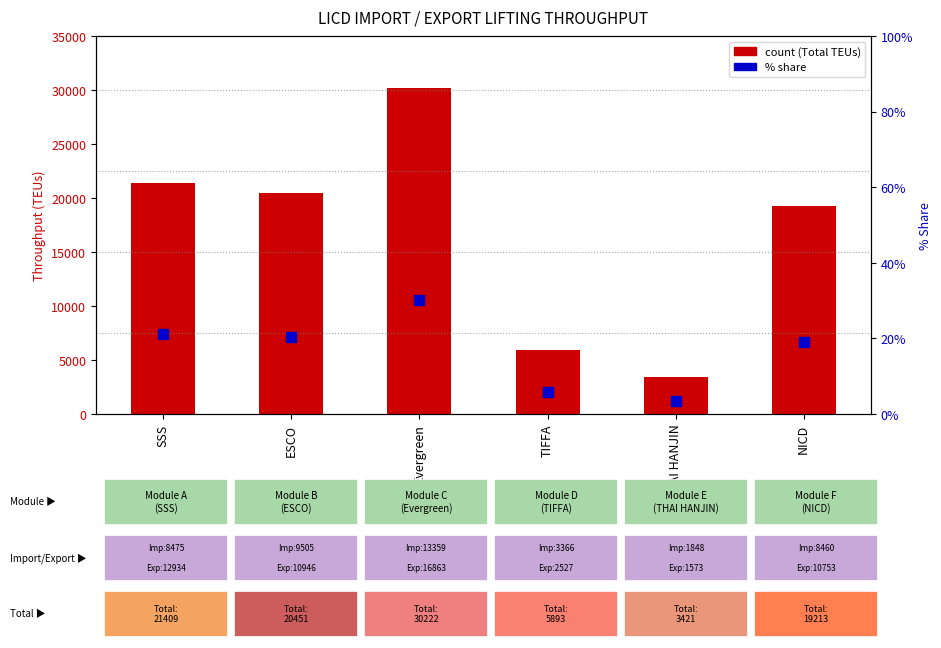

What are all the series names shown in the legend?

count, % share